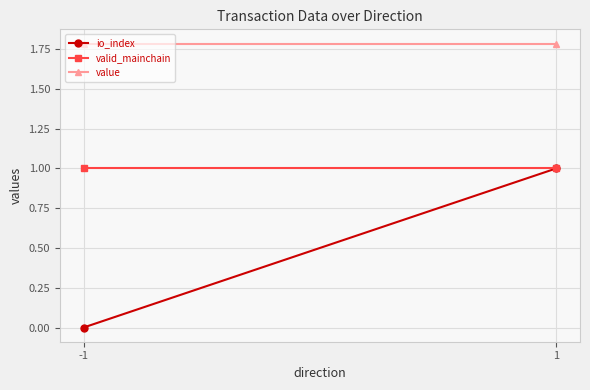

What is the maximum value shown in the chart?

1.8